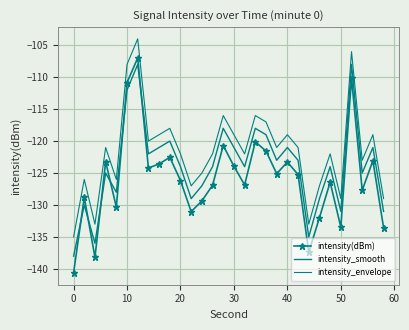

How many values in the intensity_smooth series exceed -124?

14